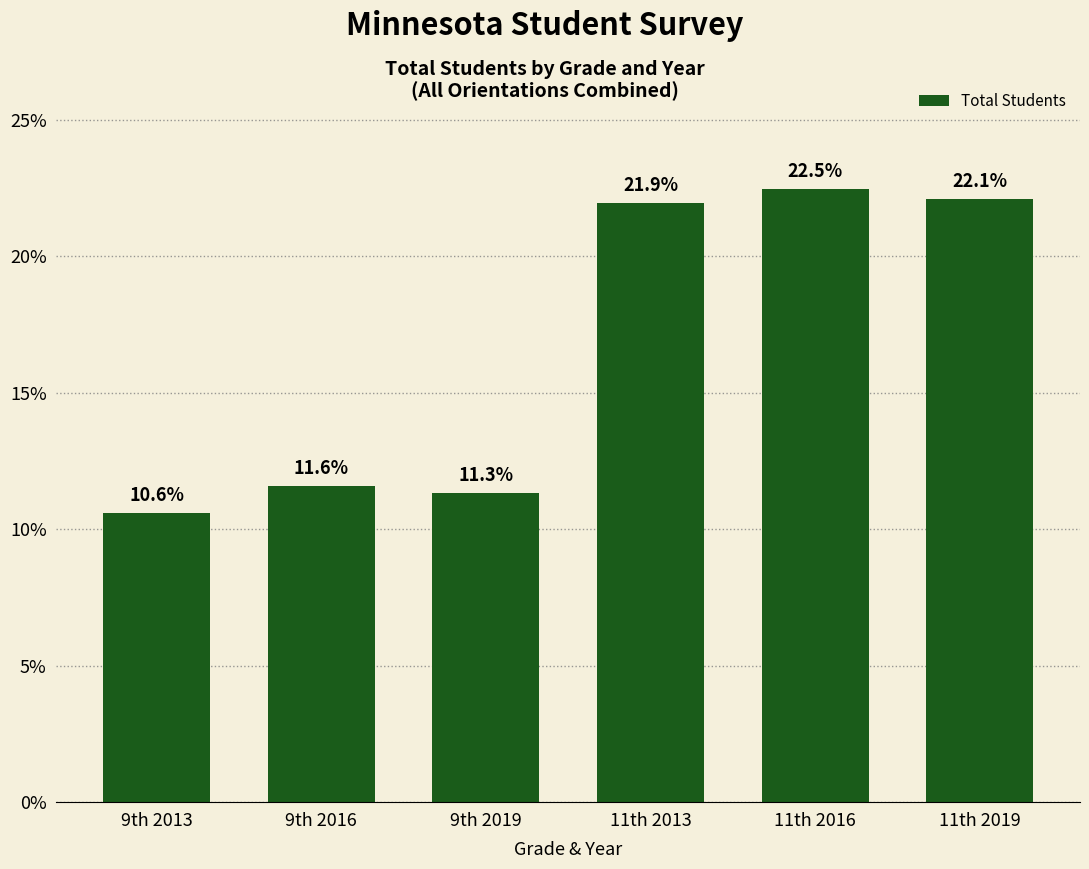

At which category does the chart reach its peak across all series?

11th 2016